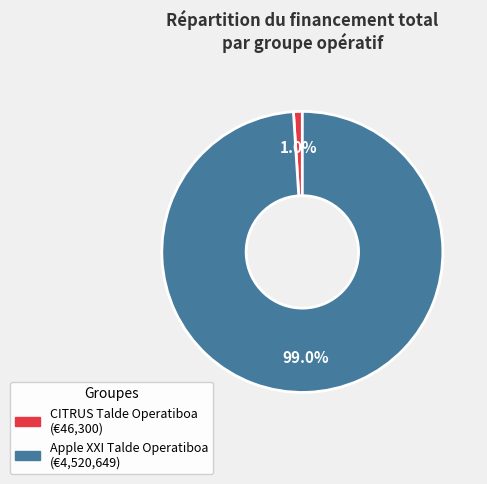

To the nearest percent, what is the combined percentage of CITRUS Talde Operatiboa and Apple XXI Talde Operatiboa?

100%